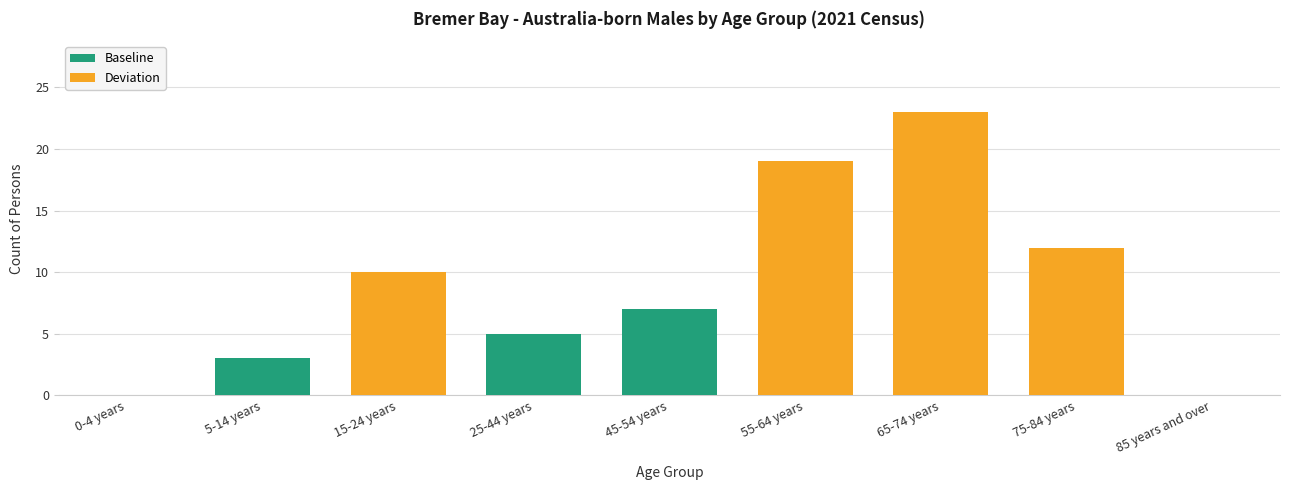

Reading right to left, what are all the values shown in this chart?

85 years and over=0	75-84 years=12	65-74 years=23	55-64 years=19	45-54 years=7	25-44 years=5	15-24 years=10	5-14 years=3	0-4 years=0